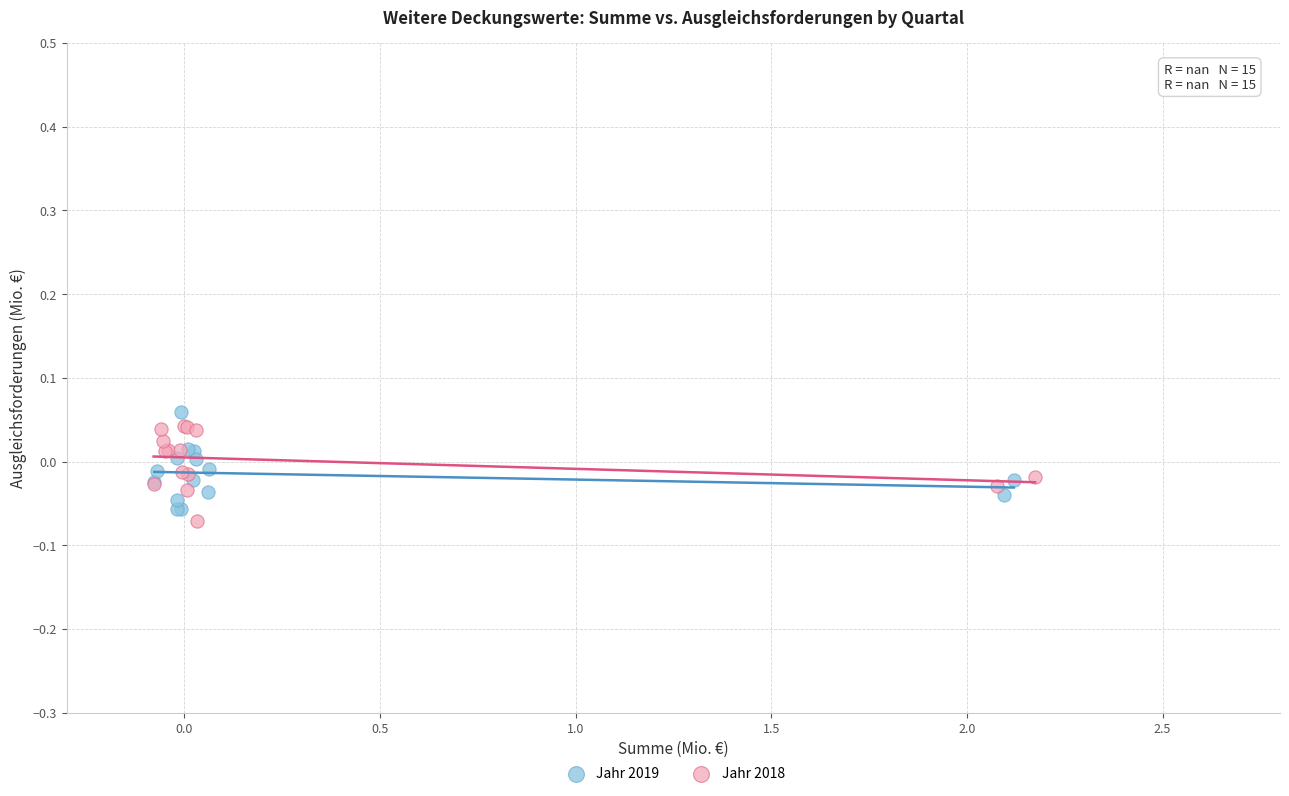

Which series reaches the minimum Y coordinate?

Jahr 2018